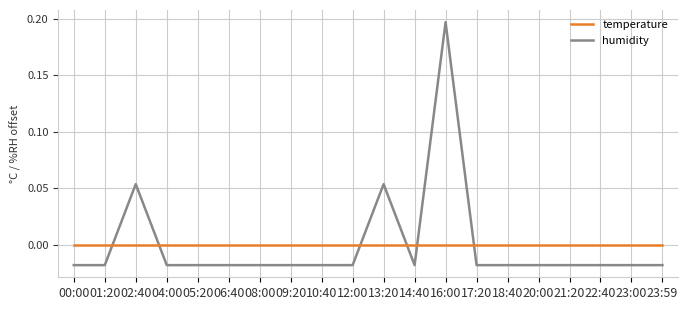

At 06:40, list the series in order from largest to smallest.

temperature, humidity